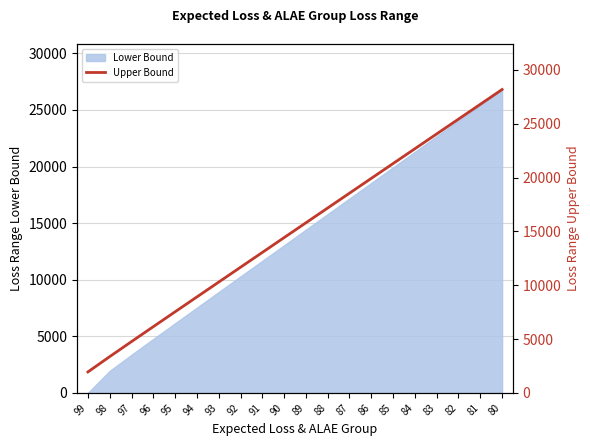

Approximately how many times larger is the value at 85 compared to 97?

4.5